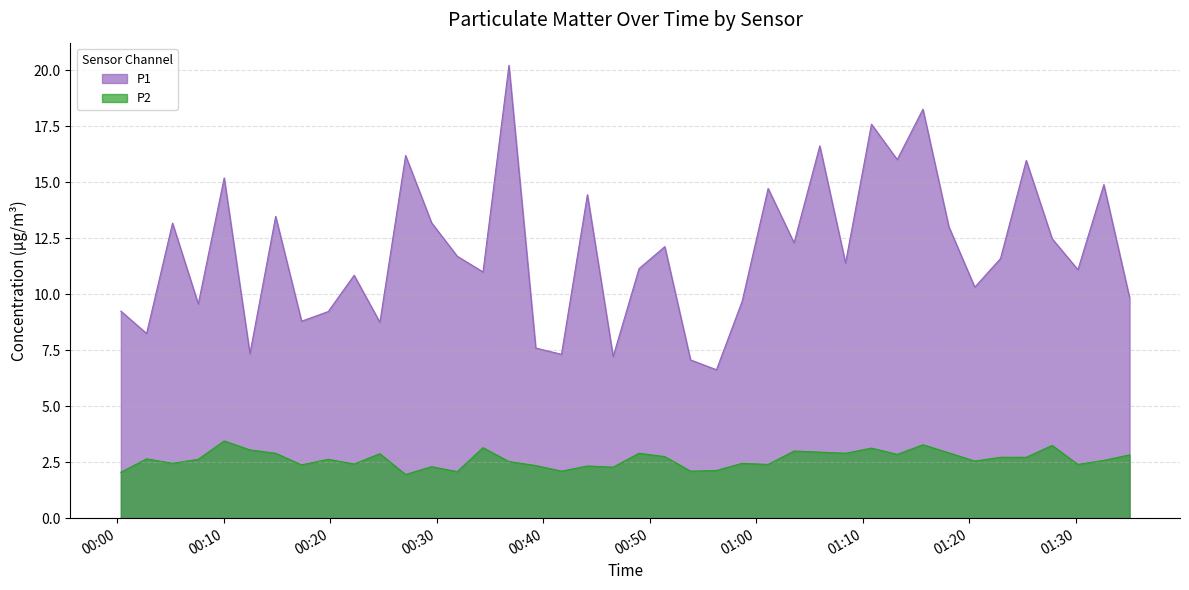

How many data points in P2 are above 2?

39